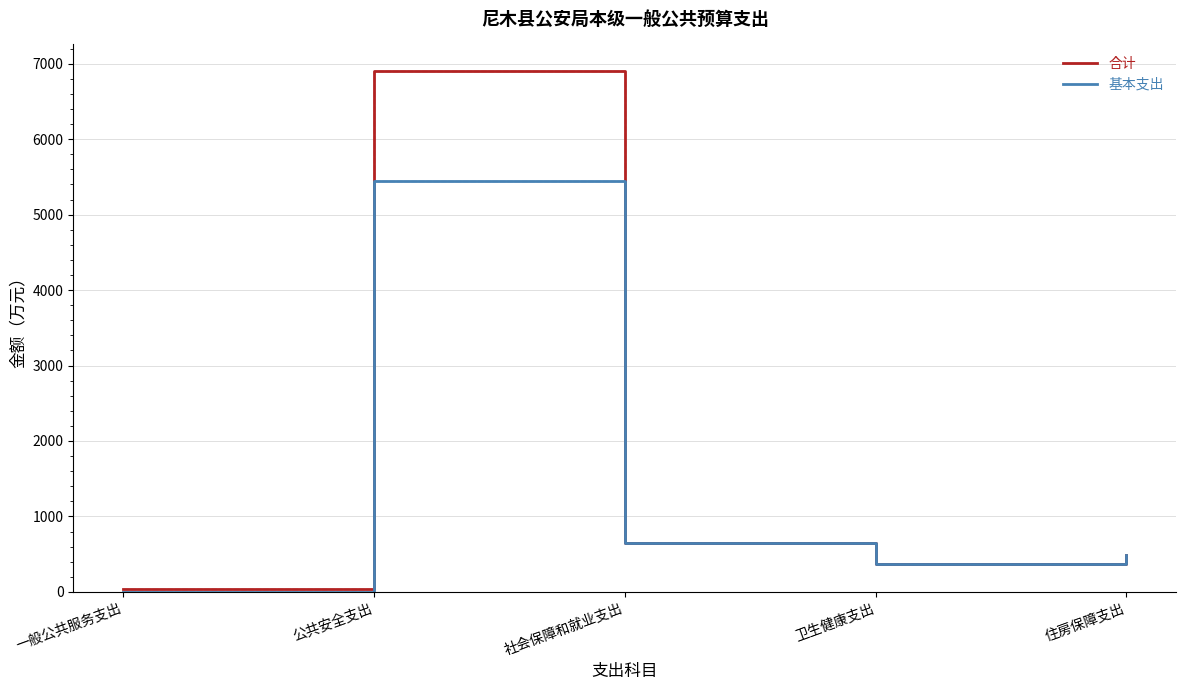

How many lines are shown in the chart?

2